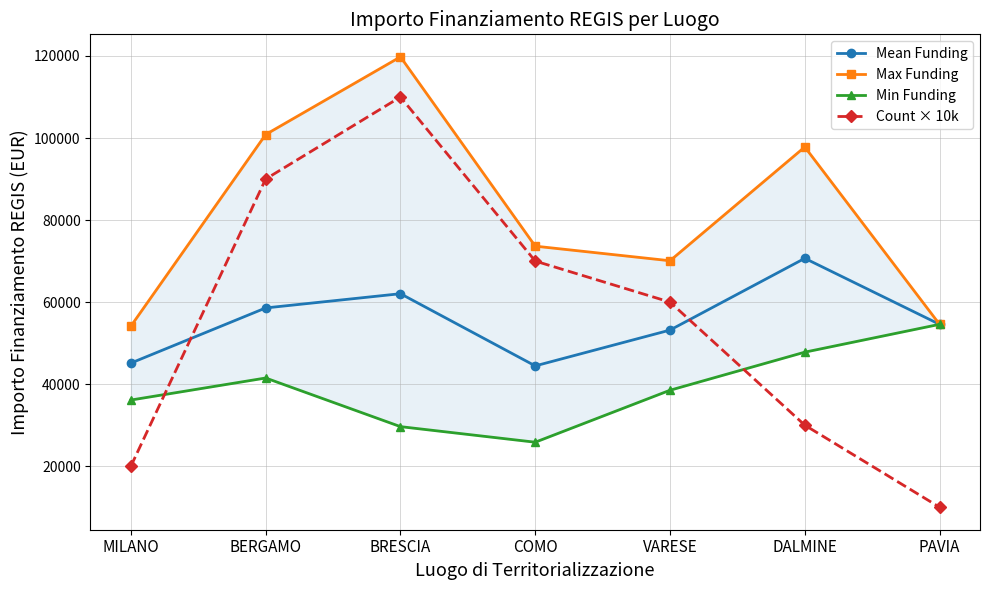

True or false: Mean Funding has more than 1 interior local peaks.

True